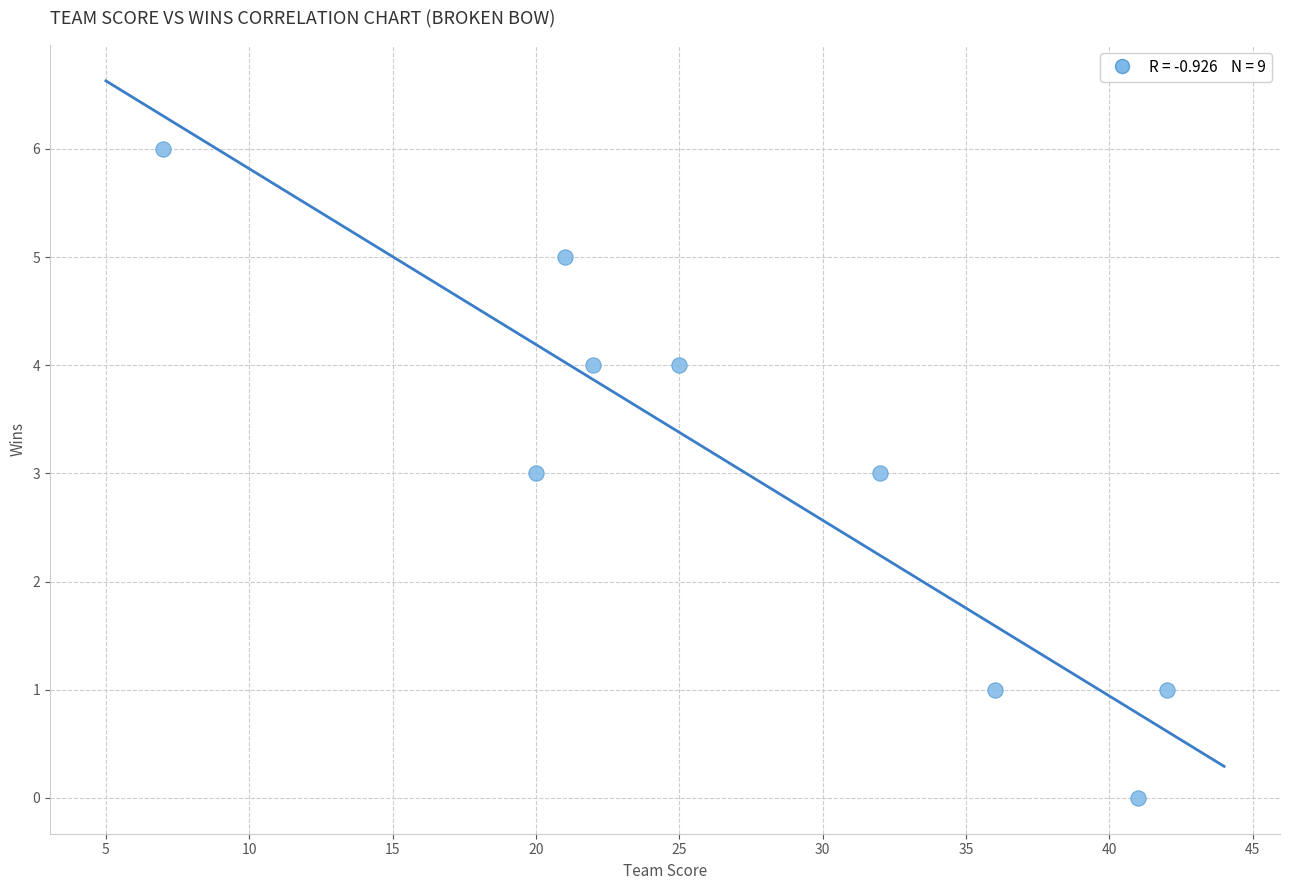

What is the range of Y values (max minus min)?

6